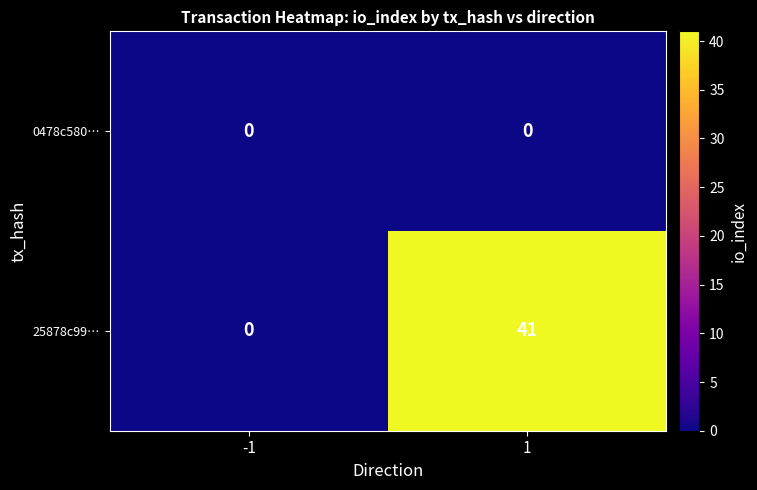

What is the sum of the 25878c99… values at 1 and -1?

41